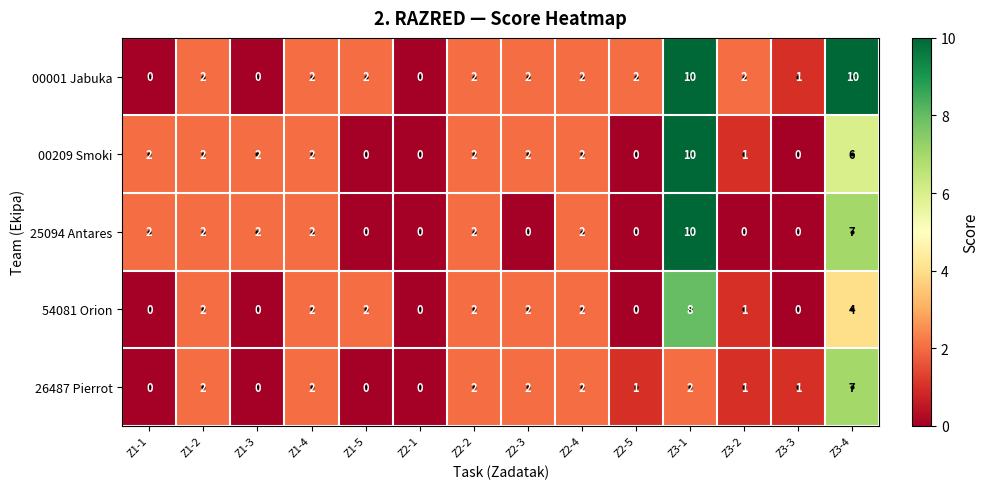

How many distinct data groups are displayed?

5